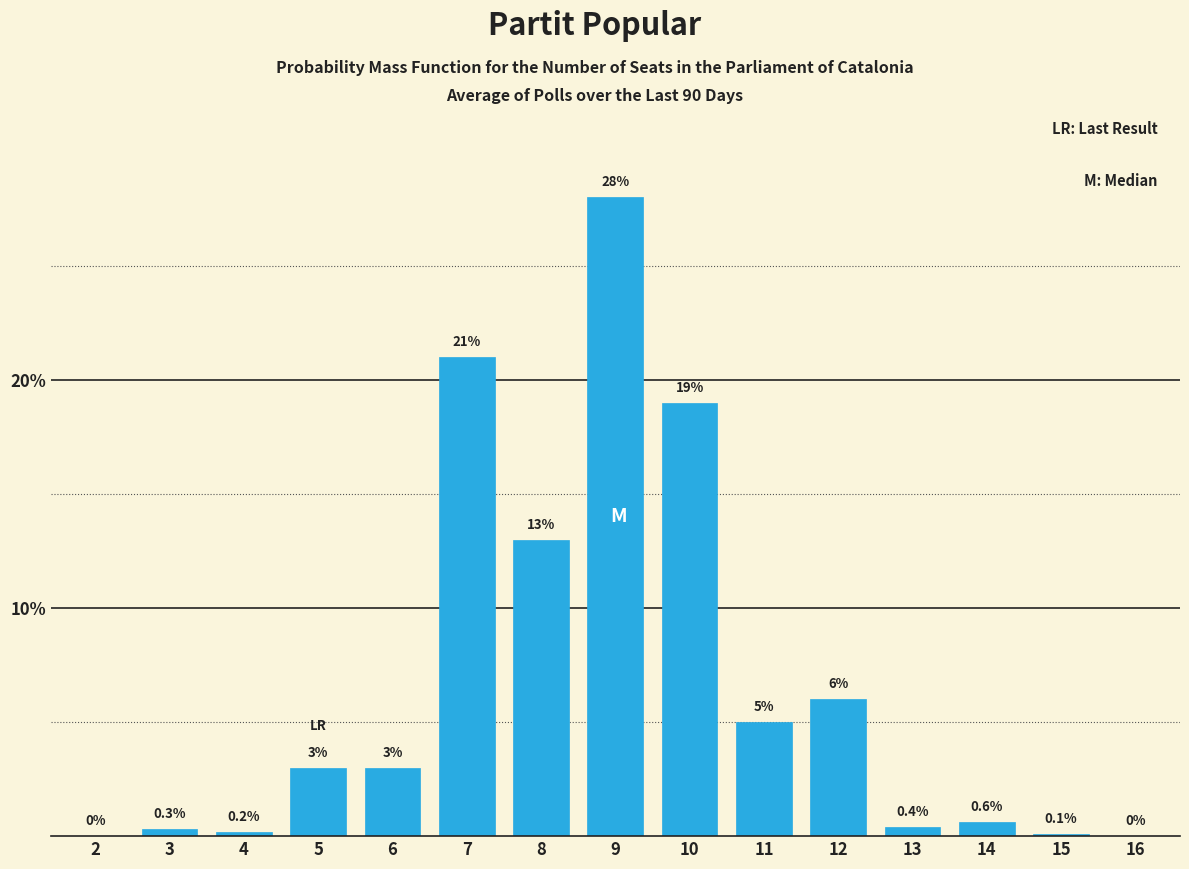

Reading left to right, what are all the values shown in this chart?

2=0.0	3=0.3	4=0.2	5=3.0	6=3.0	7=21.0	8=13.0	9=28.0	10=19.0	11=5.0	12=6.0	13=0.4	14=0.6	15=0.1	16=0.0